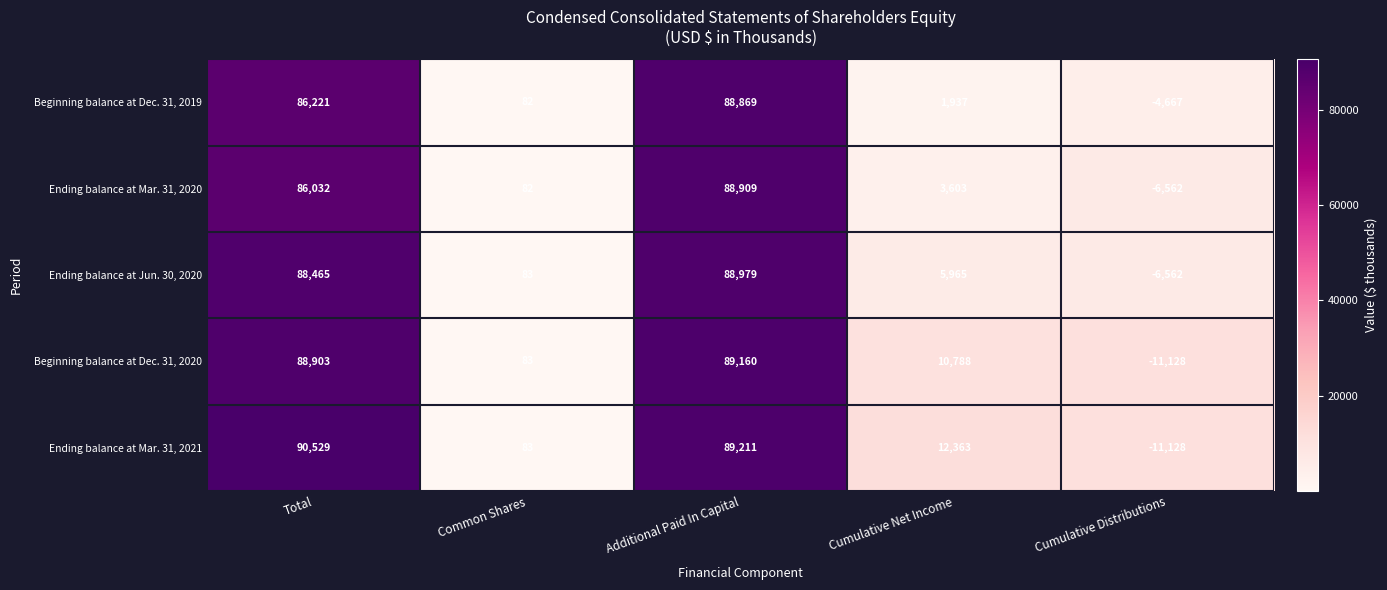

At which category is the sum across all series the highest?

Additional Paid In Capital